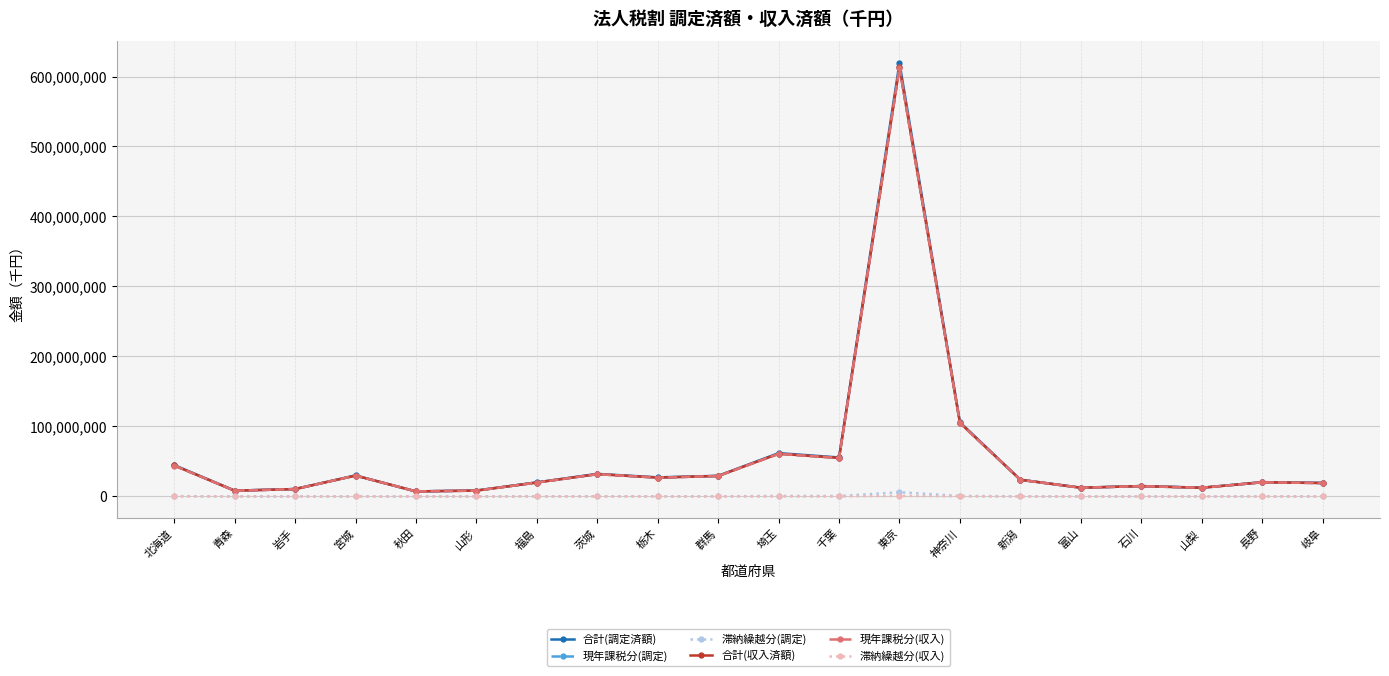

True or false: 合計(収入済額) and 現年課税分(収入) intersect in this chart.

False